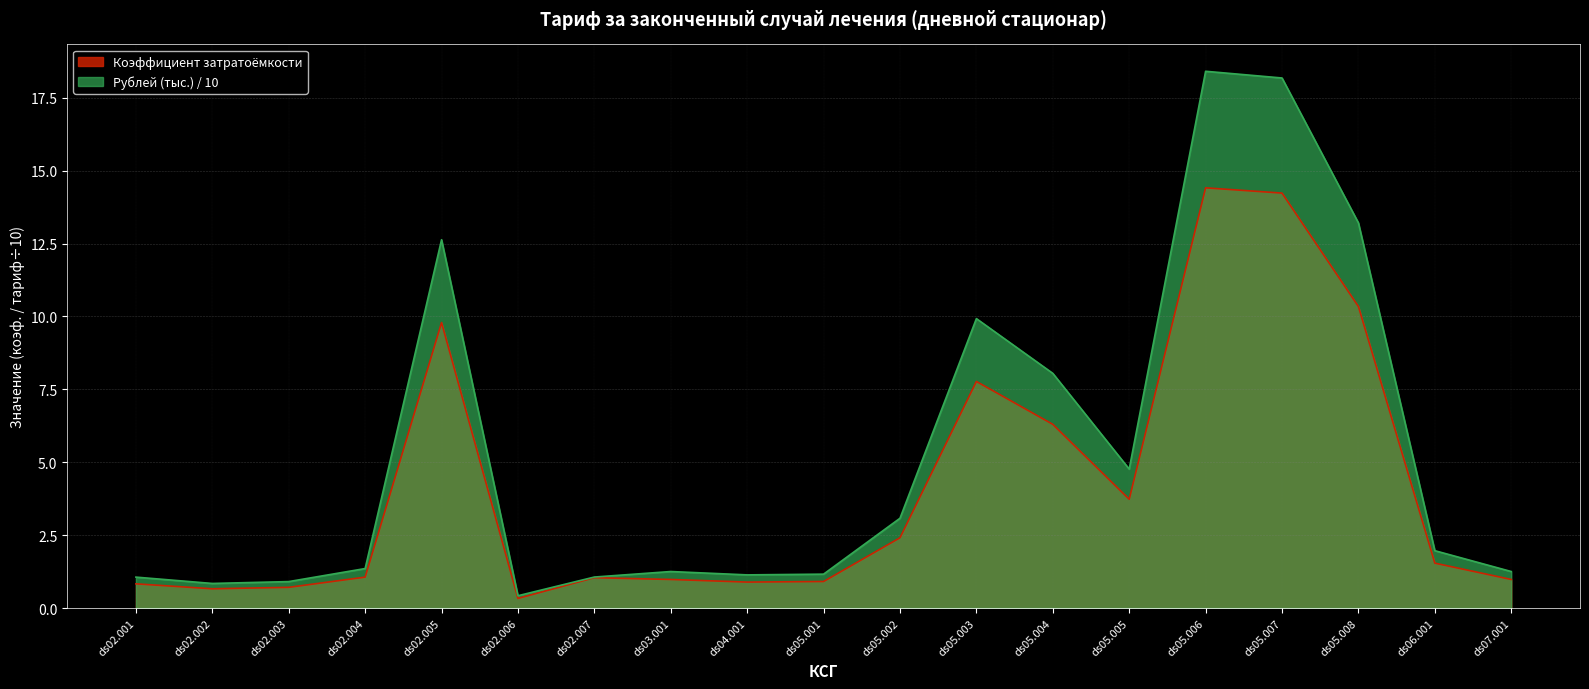

Which series has the largest total across all categories?

Рублей (тыс.) / 10